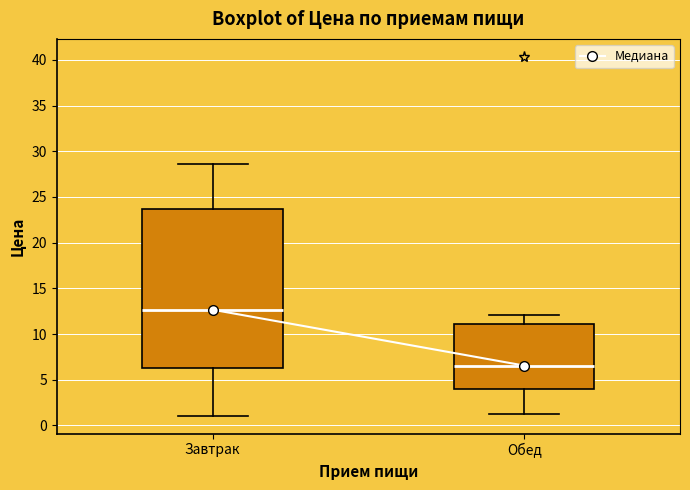

Reading left to right, read every box against the y-axis: the position of its median line, the range the box covers, and the ends of its whiskers. The values are not printed on the chart, so give them approximately, as read against the axis.

Завтрак: median 12.5, box 6.5 to 23.5, whiskers 1.0 to 28.5
Обед: median 6.5, box 4.0 to 11.0, whiskers 1.0 to 12.0